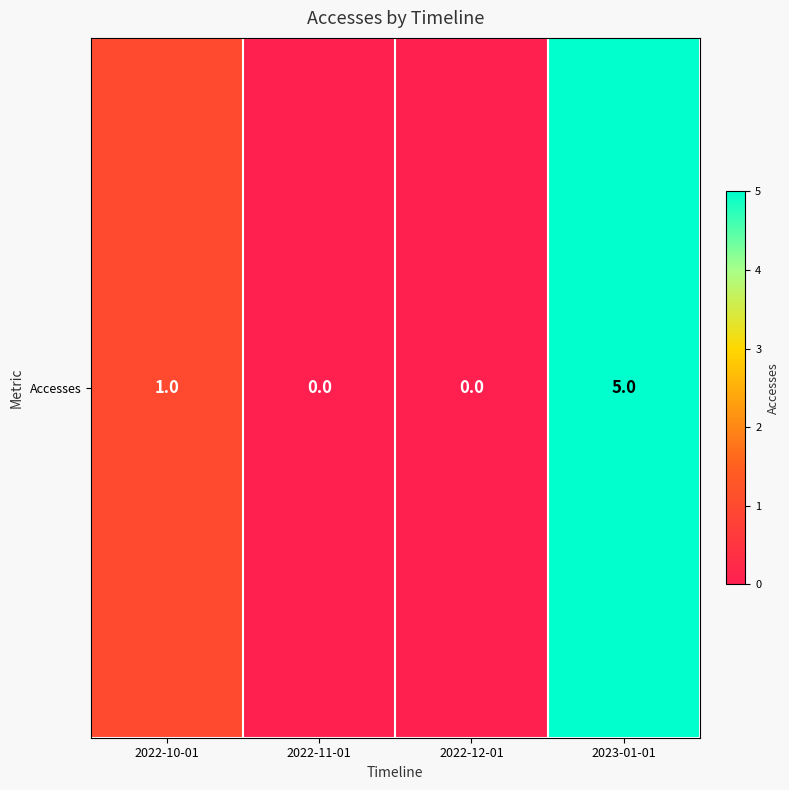

Reading right to left, extract all data points from this chart.

2023-01-01=5	2022-12-01=0	2022-11-01=0	2022-10-01=1